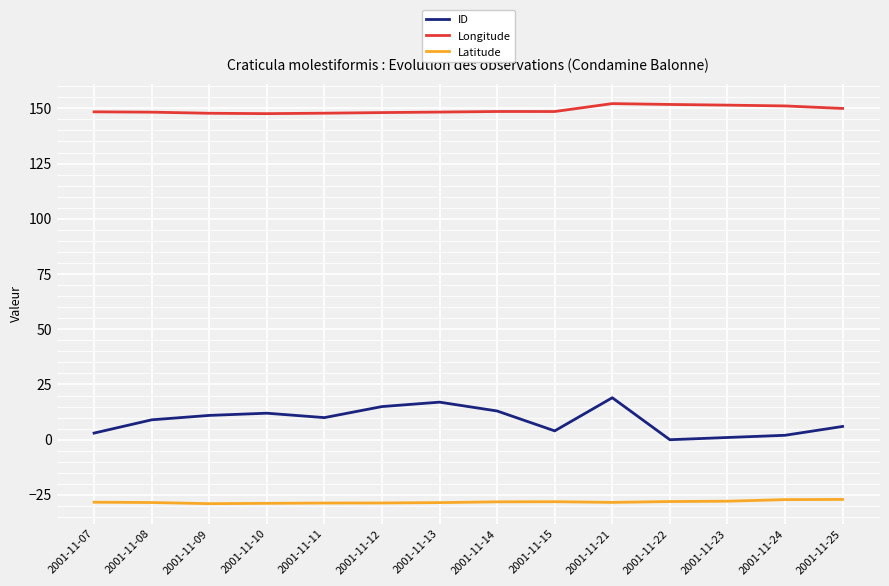

Which series has the largest total across all categories?

Longitude